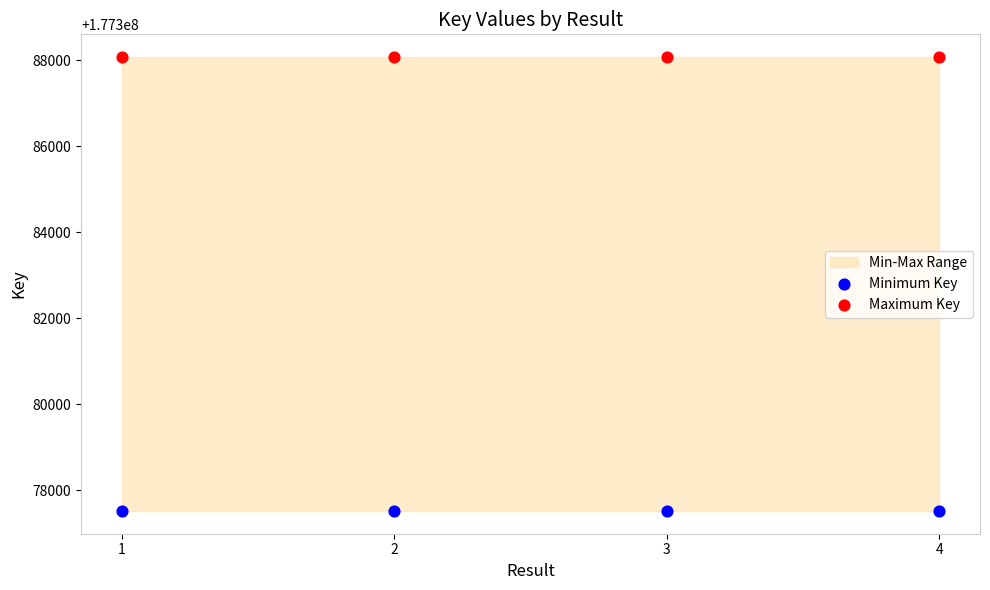

Which series contains the lowest Y value?

Minimum Key